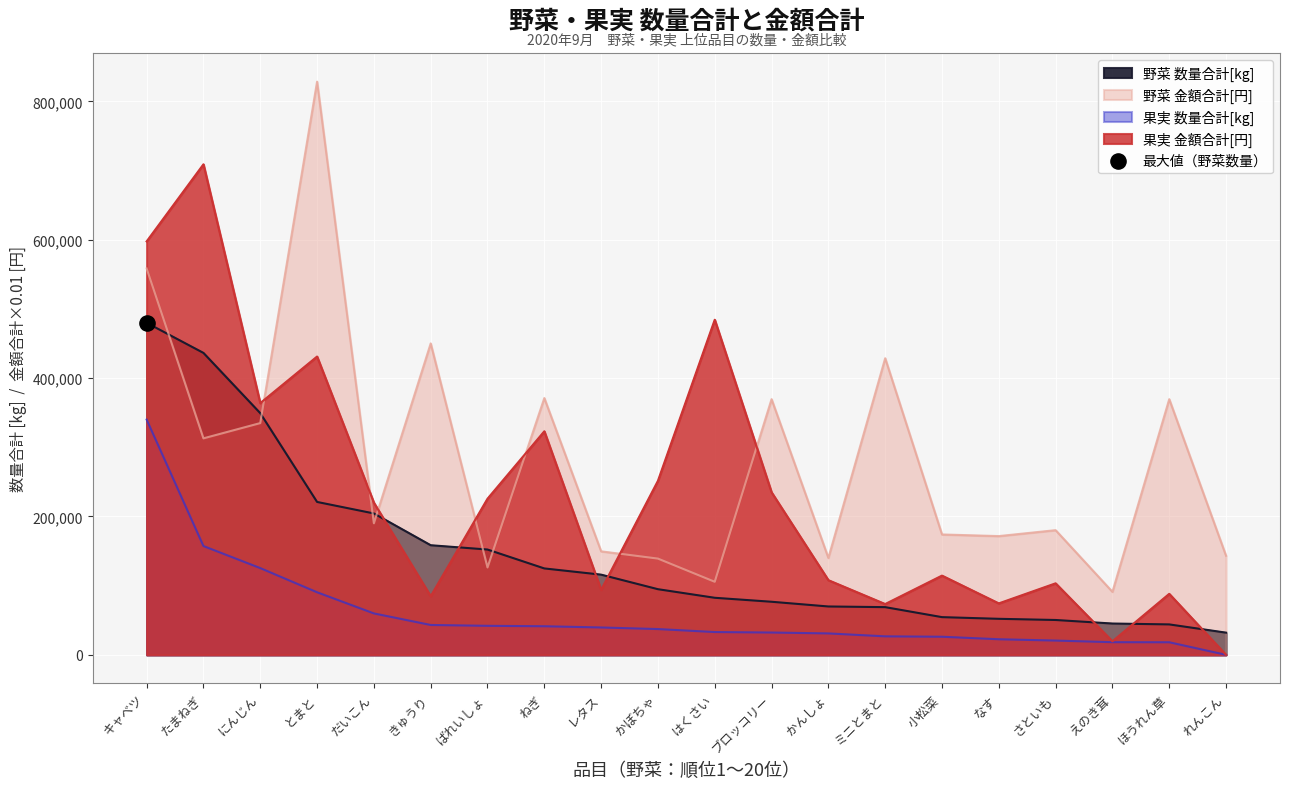

Is the value of 果実 数量合計[kg] at レタス greater than the value of 果実 金額合計[円] at えのき茸?

Yes